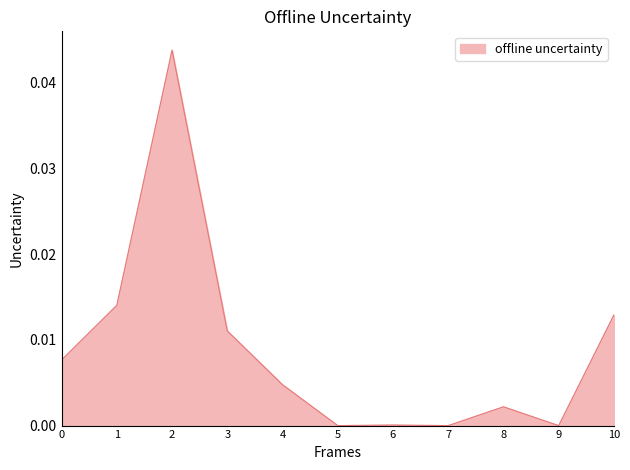

Which label corresponds to the largest value in the chart?

2